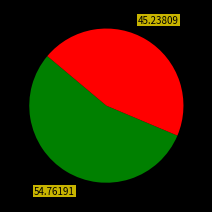

Is there a majority slice in this chart?

Yes